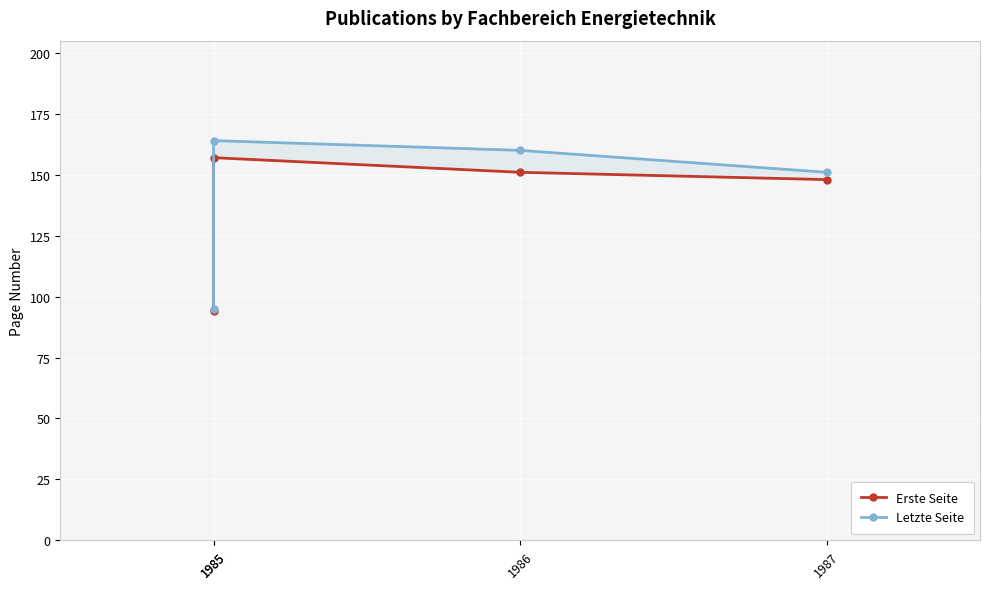

Is this an area chart (filled region under the line)?

No